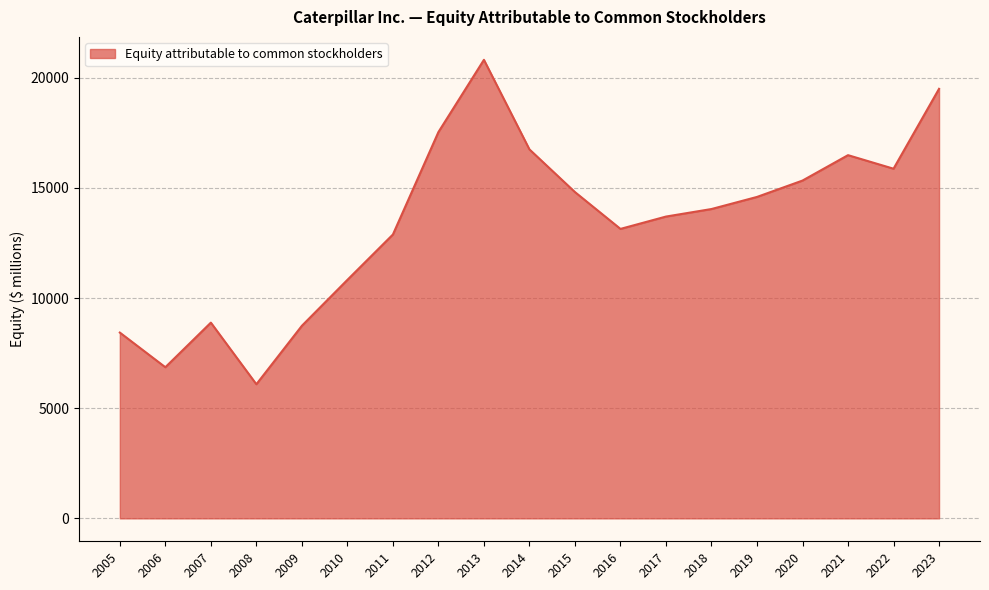

Approximately how many times larger is the value at 2023 compared to 2005?

2.3